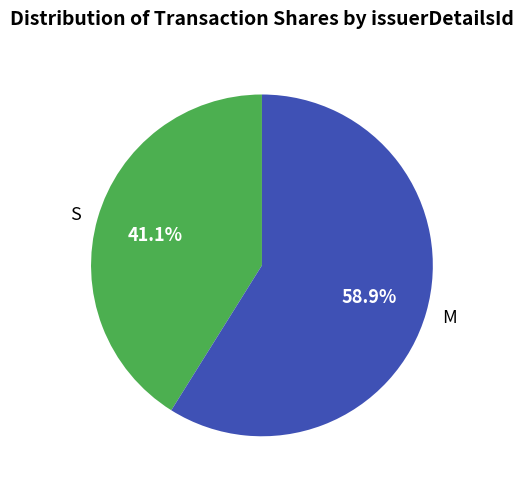

Rank the categories by value from lowest to highest.

S, M